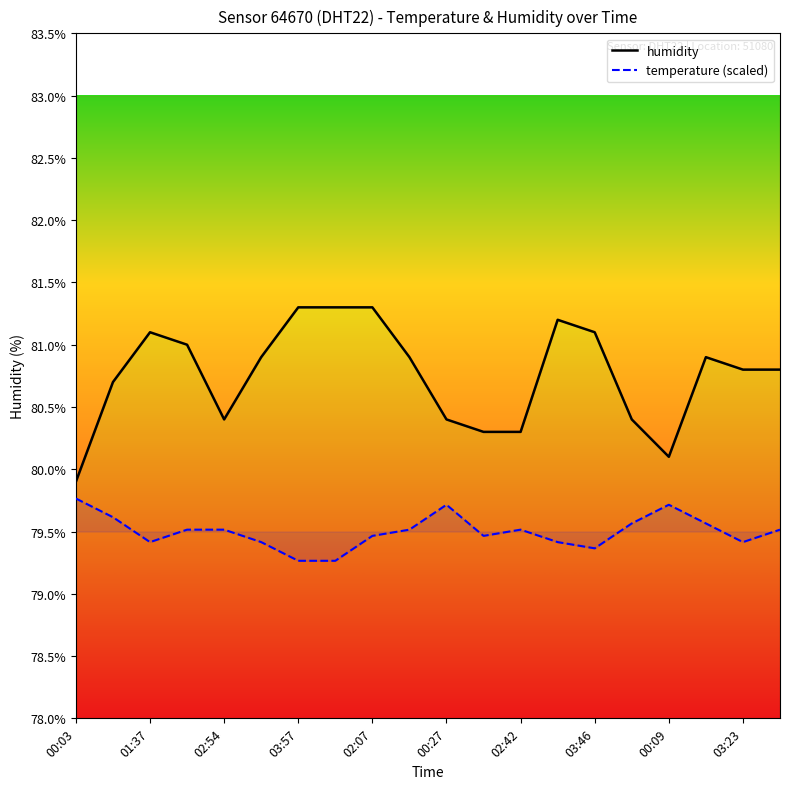

What is the value of the temperature (scaled) point at the 14th from the left?

79.4